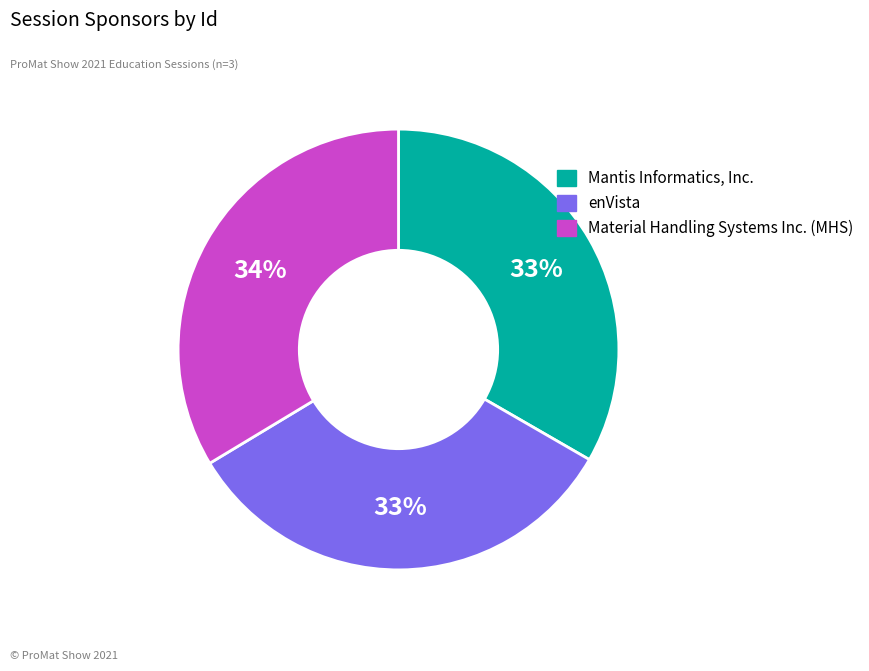

Approximately how many times larger is the value at Material Handling Systems Inc. (MHS) compared to enVista?

1.0